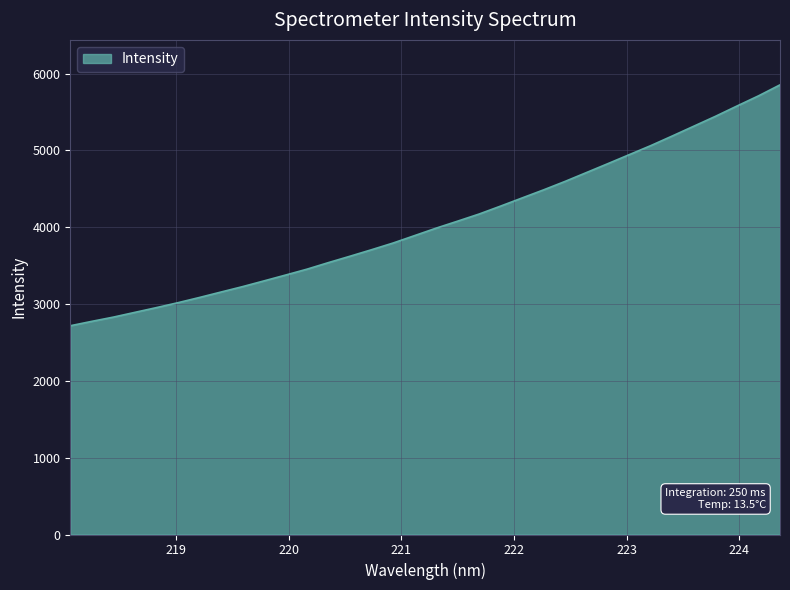

What is the smallest value displayed?

2717.8